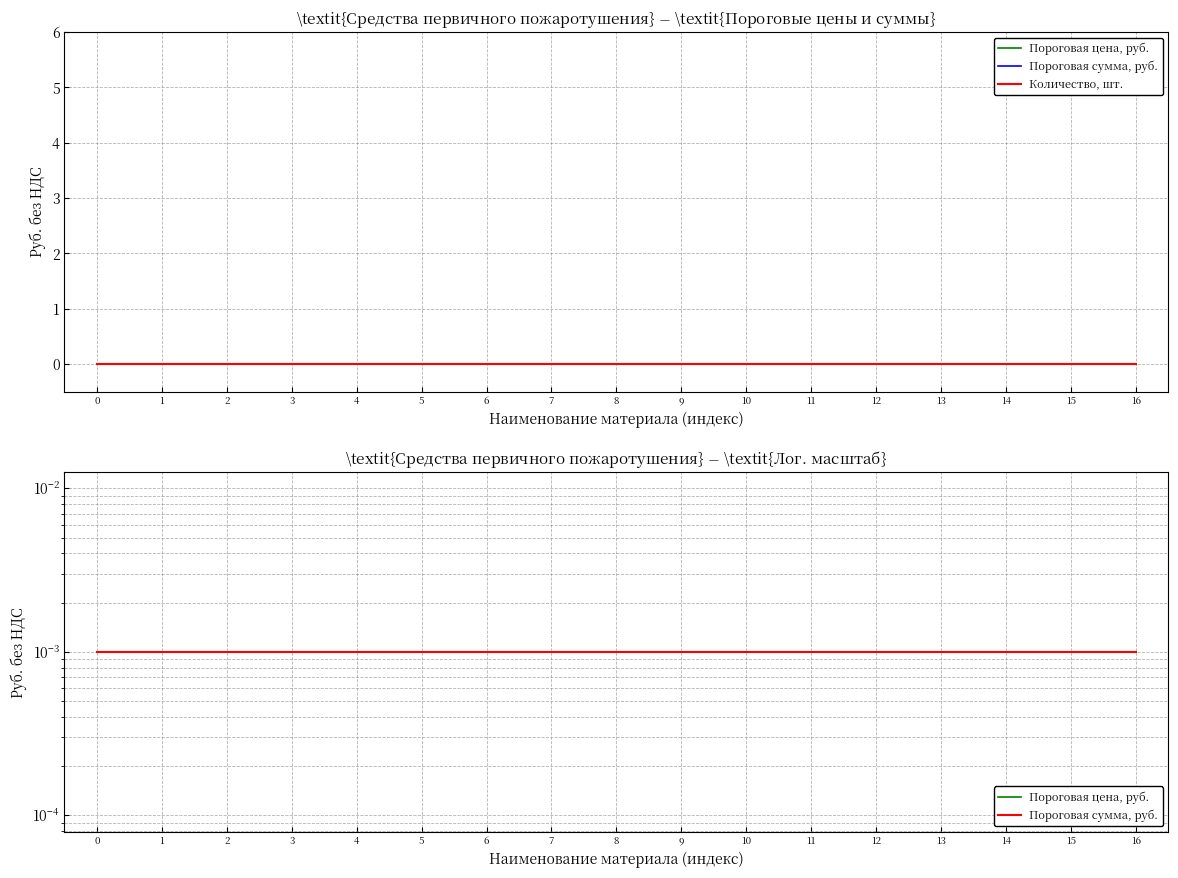

Reading right to left, what are all the values shown in this chart?

Пороговая цена, руб.: 16=0.0	15=0.0	14=0.0	13=0.0	12=0.0	11=0.0	10=0.0	9=0.0	8=0.0	7=0.0	6=0.0	5=0.0	4=0.0	3=0.0	2=0.0	1=0.0	0=0.0
Пороговая сумма, руб.: 16=0.0	15=0.0	14=0.0	13=0.0	12=0.0	11=0.0	10=0.0	9=0.0	8=0.0	7=0.0	6=0.0	5=0.0	4=0.0	3=0.0	2=0.0	1=0.0	0=0.0
Количество, шт.: 16=0.0	15=0.0	14=0.0	13=0.0	12=0.0	11=0.0	10=0.0	9=0.0	8=0.0	7=0.0	6=0.0	5=0.0	4=0.0	3=0.0	2=0.0	1=0.0	0=0.0